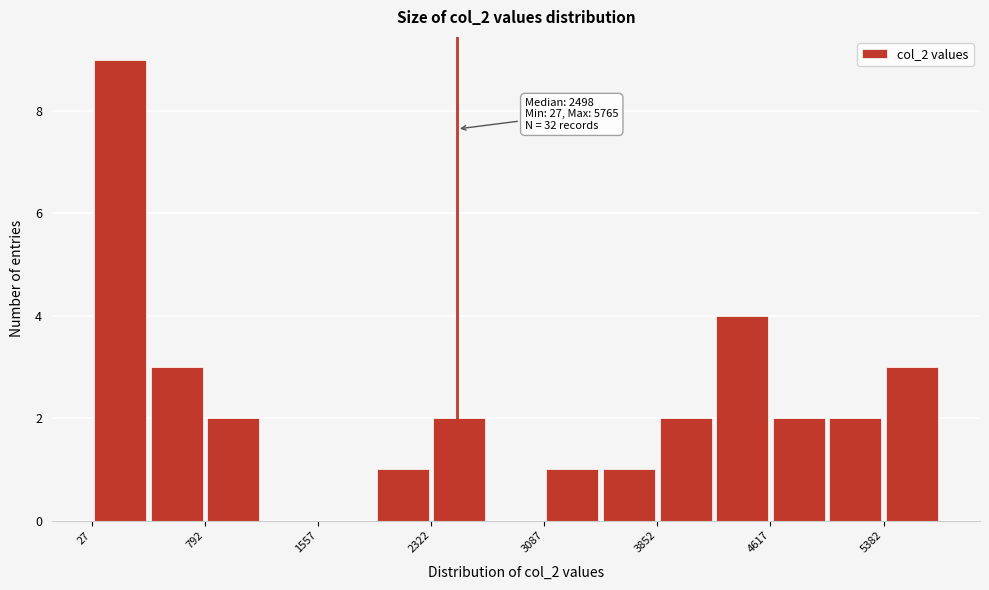

Read against the x-axis, roughly where is the centre of the tallest bar?

200